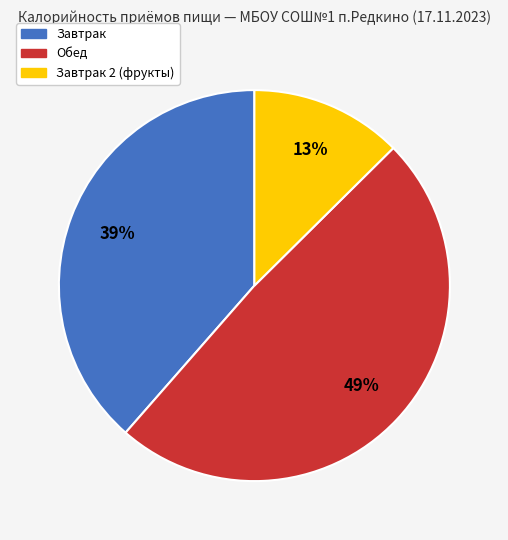

Is there a majority slice in this chart?

No